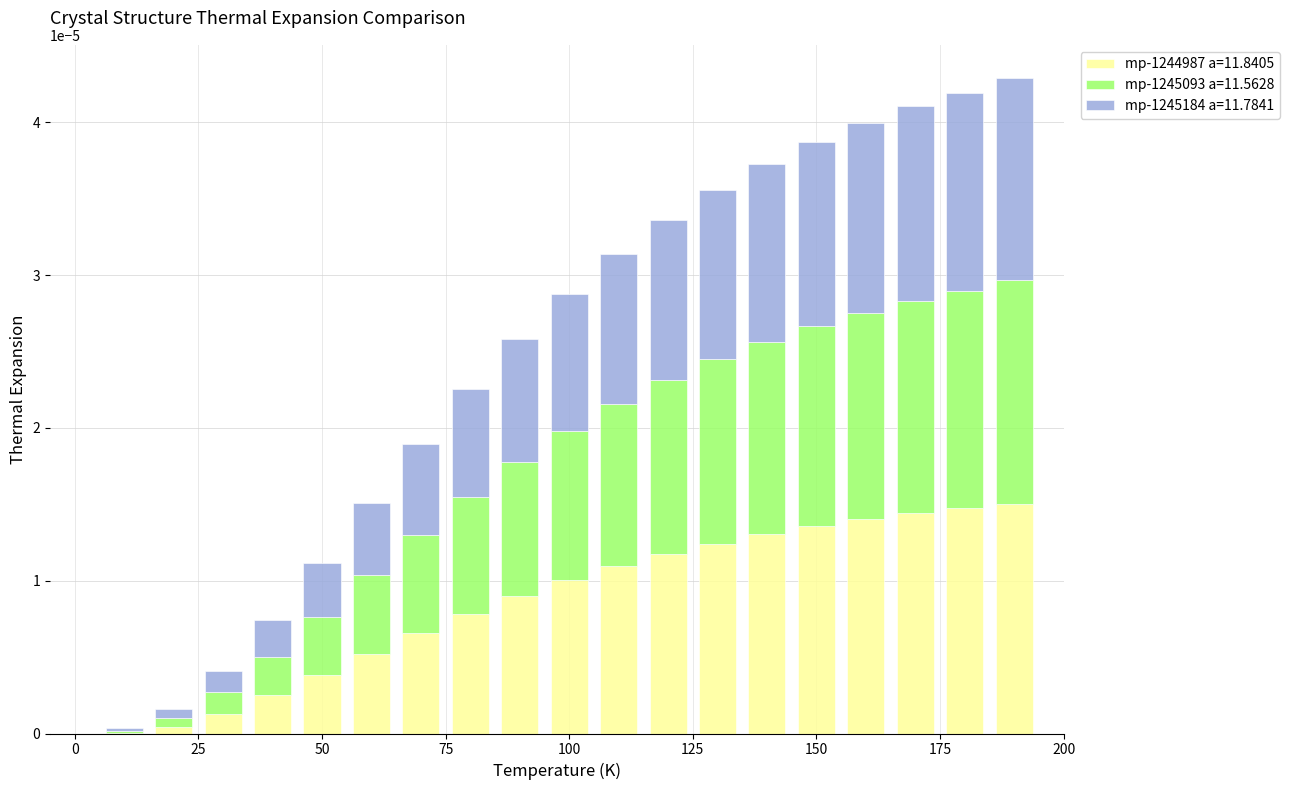

Does the chart contain stacked bars?

Yes